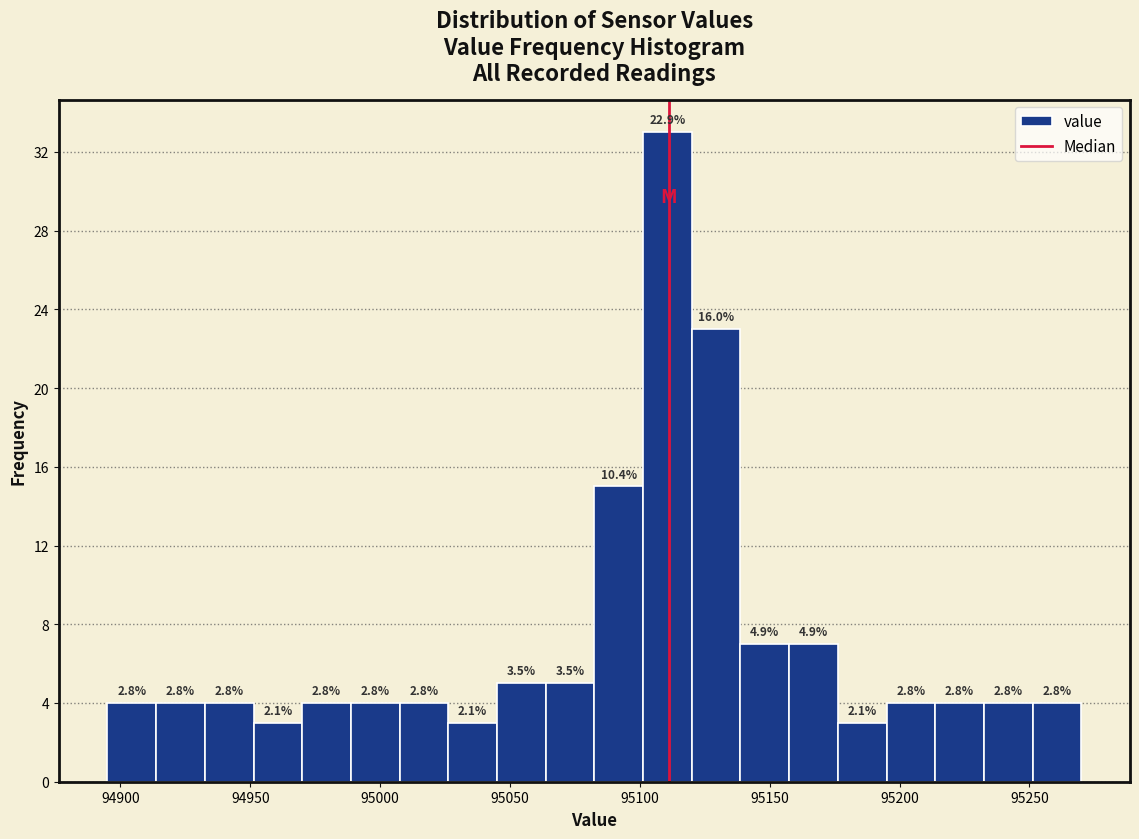

Around what value on the x-axis is the tallest bar? Give the approximate position of its centre, as read against the axis.

95110